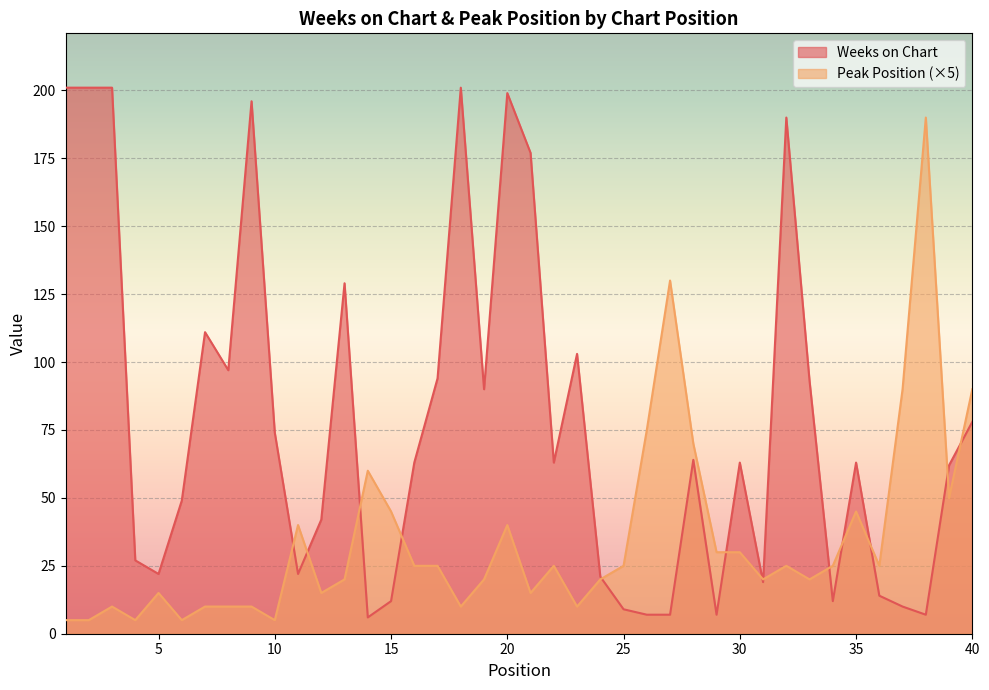

Where is the first local minimum for Peak Position?

4